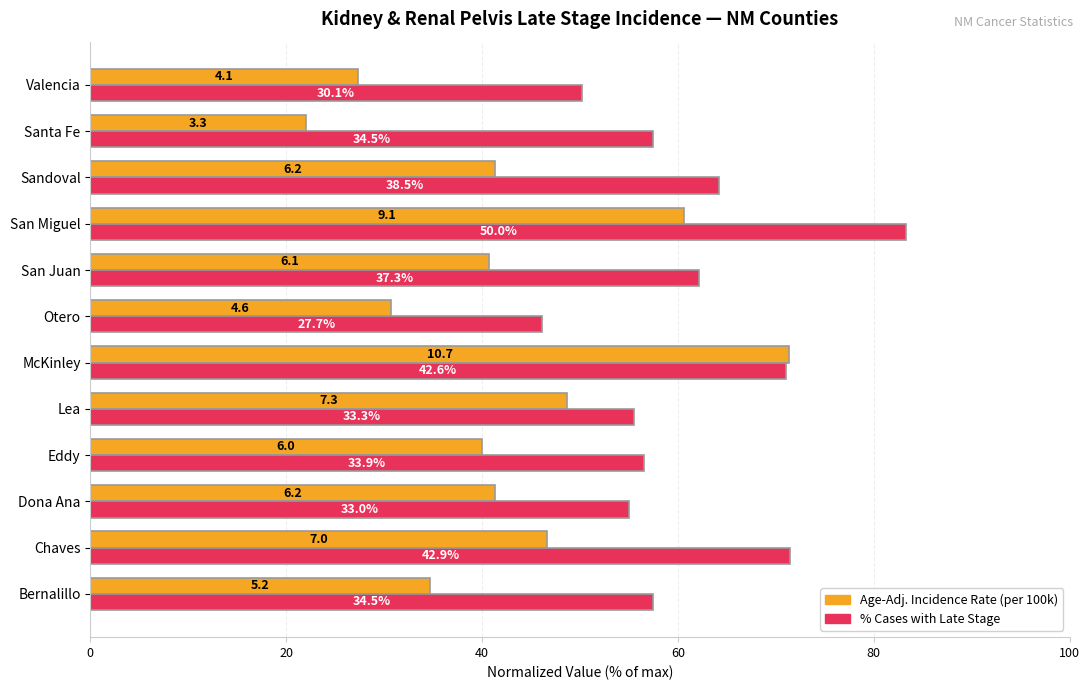

How many groups of bars are there?

12